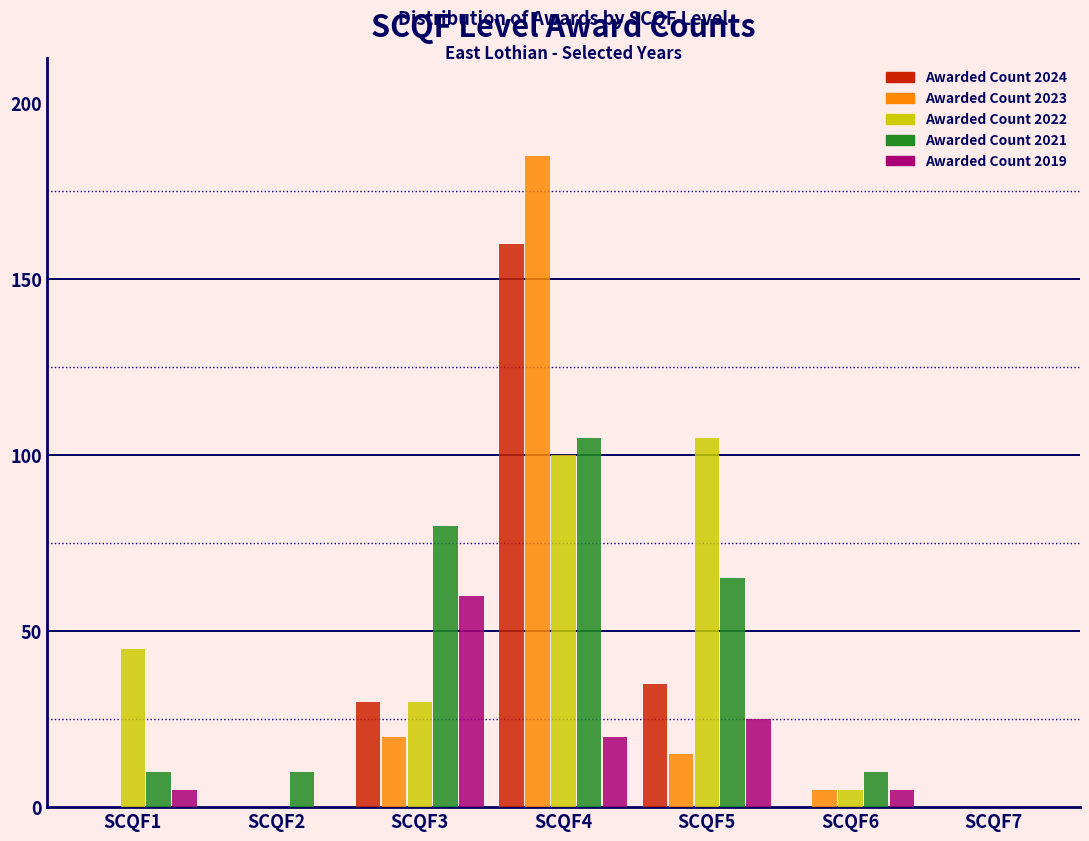

Which label corresponds to the largest value in the chart?

SCQF4